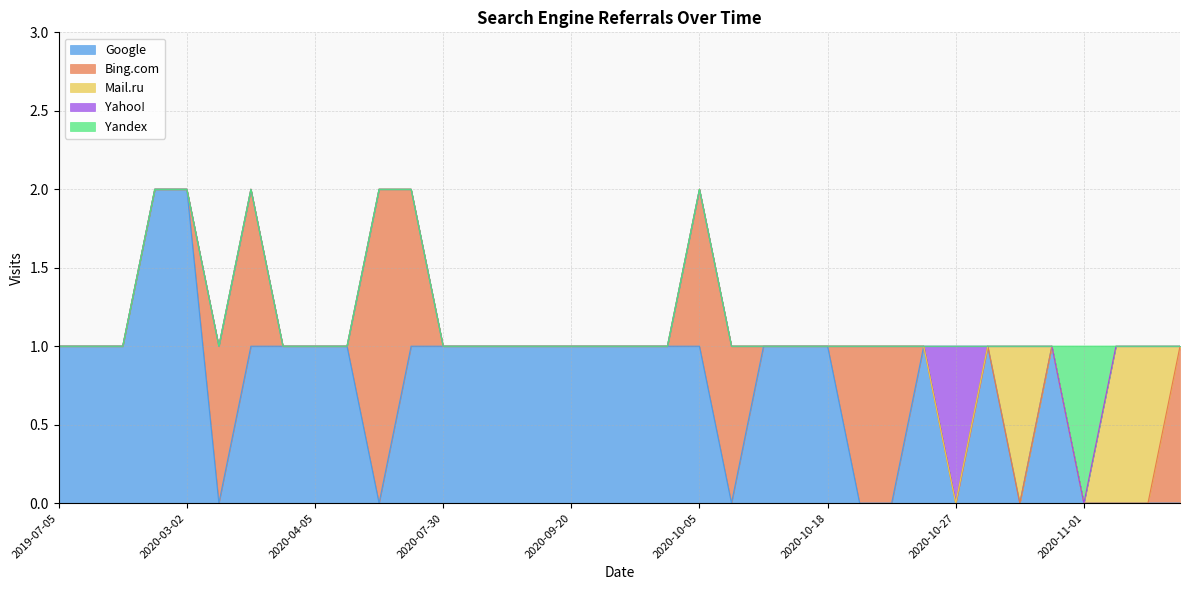

What is the sum of the Mail.ru values at 2020-09-24 and 2020-11-03?

1